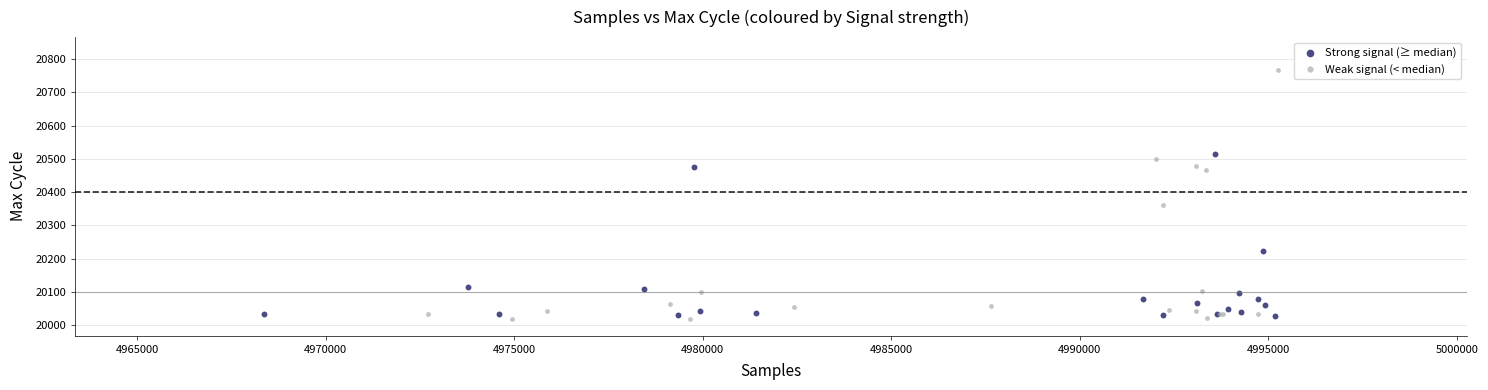

Which series reaches the minimum Y coordinate?

Weak signal (< median)